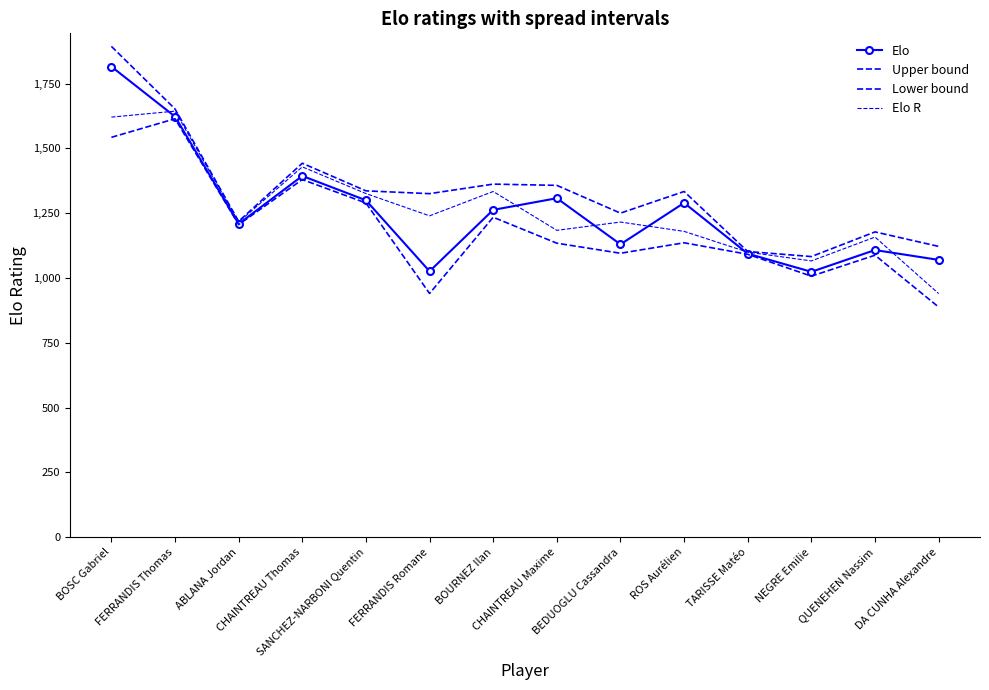

True or false: Lower bound and Upper bound cross at least once.

False